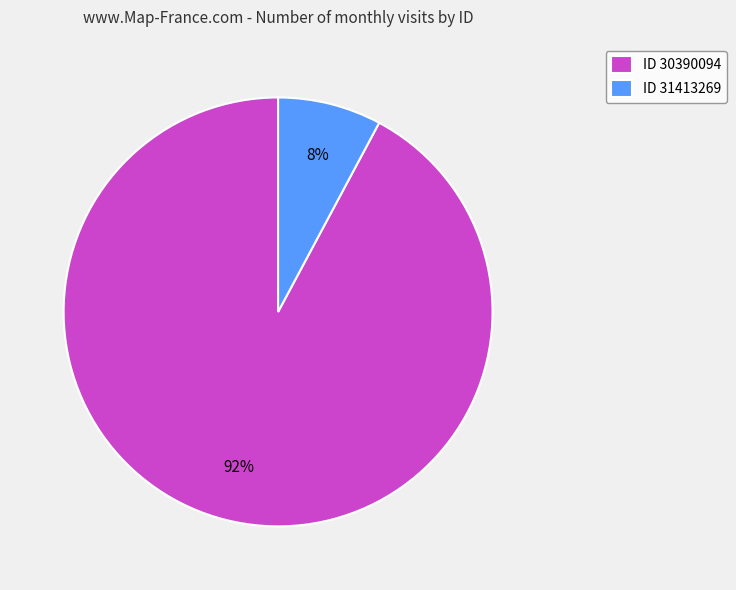

To the nearest percent, what portion does ID 30390094 represent?

92%